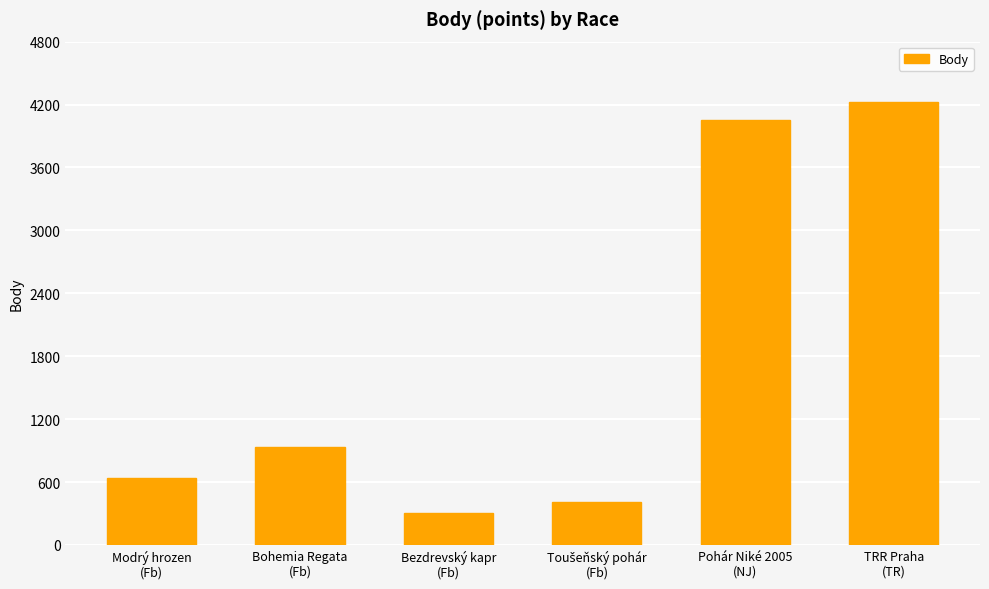

What position from the right is Bohemia Regata
(Fb)?

5